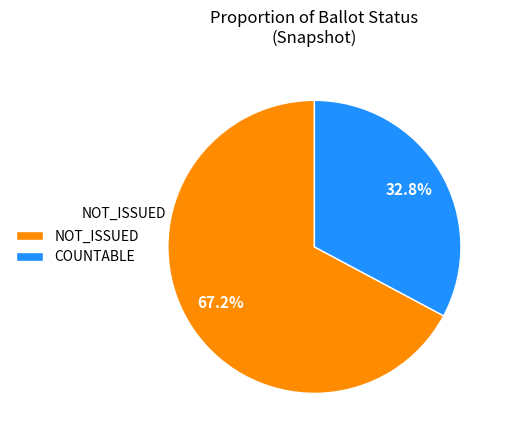

To the nearest percent, what portion does NOT_ISSUED represent?

67%